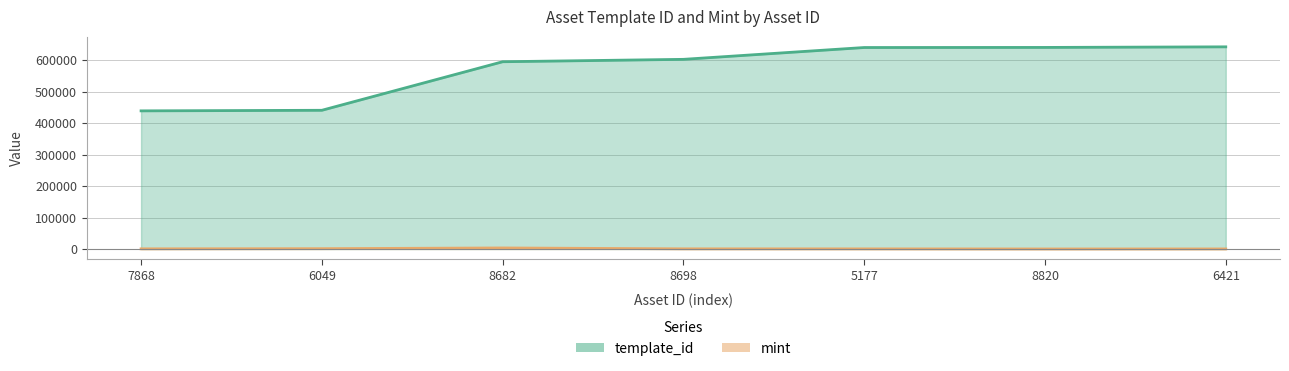

True or false: mint has a value of 720 at 7868.

False